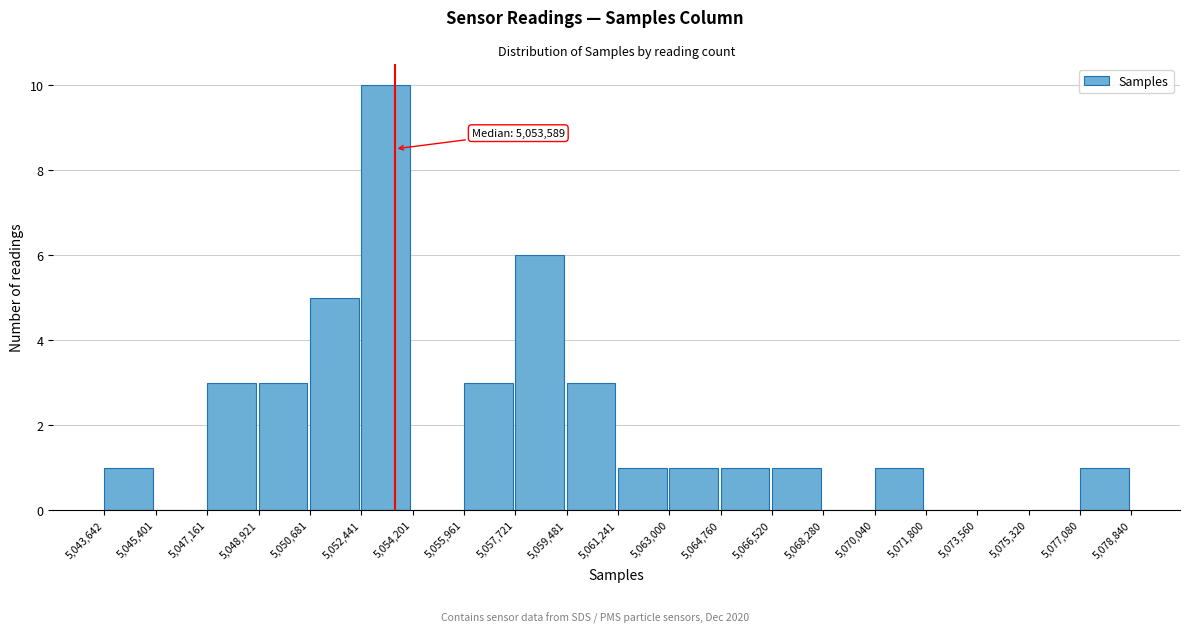

Over which range of the x-axis is the bar tallest?

5,052,441 to 5,054,201